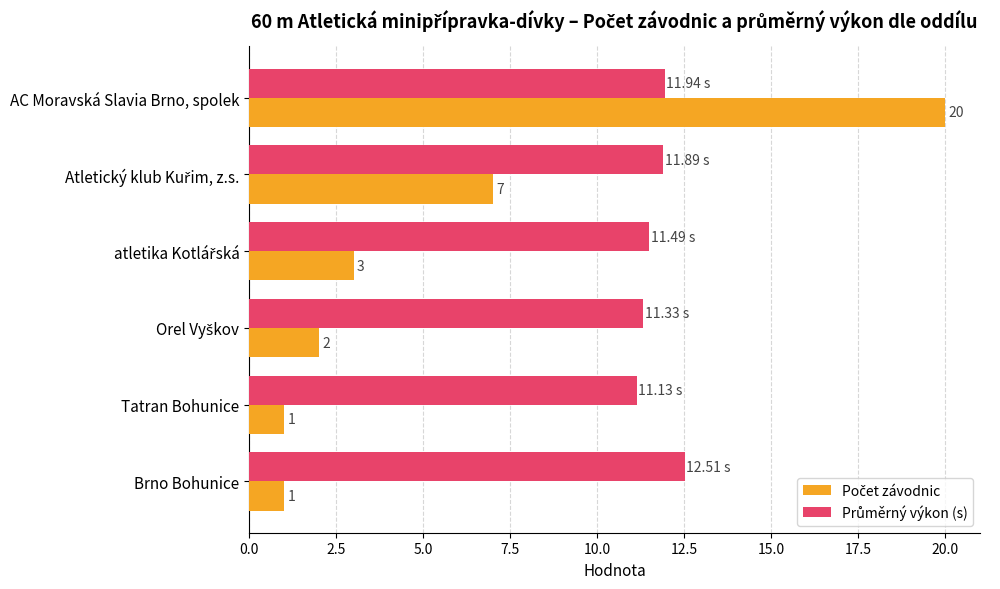

Count the number of data series in this chart.

2